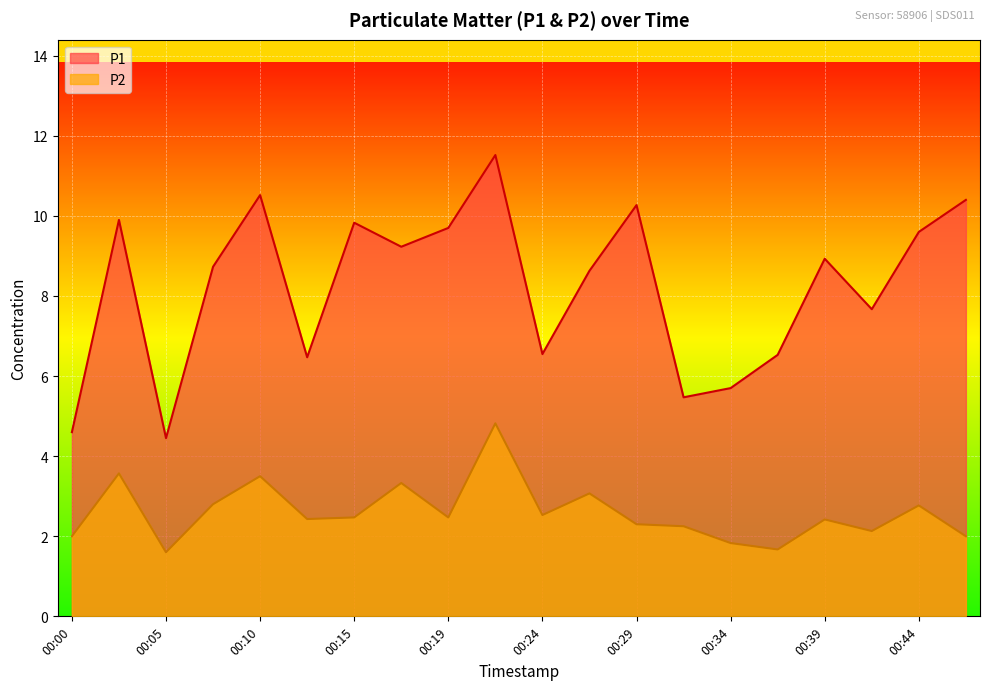

At which label is P2 closest to 3?

00:27